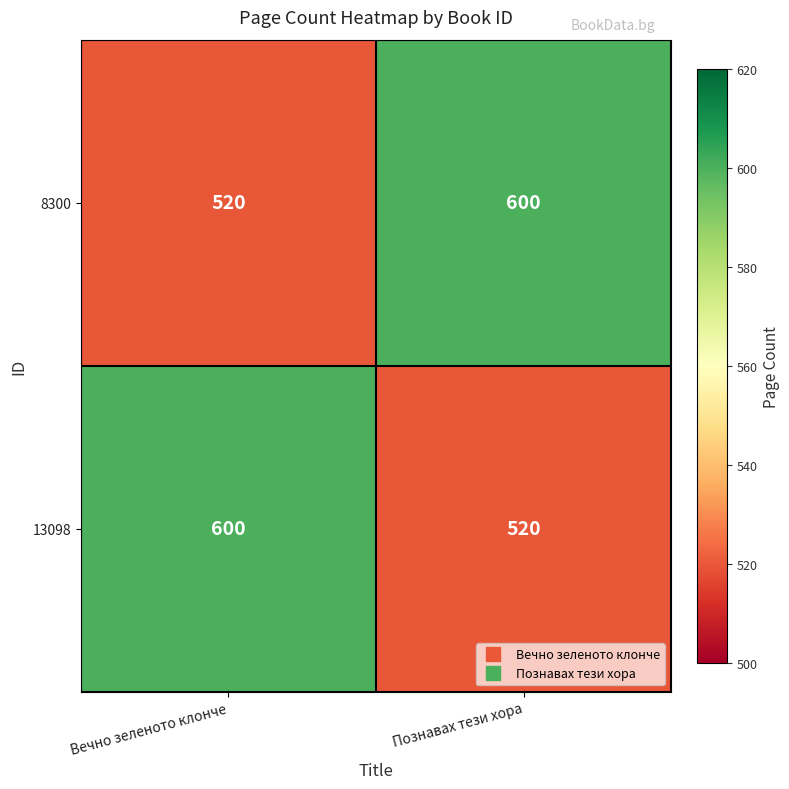

Read the 8300 value at Вечно зеленото клонче, to the nearest 10.

520